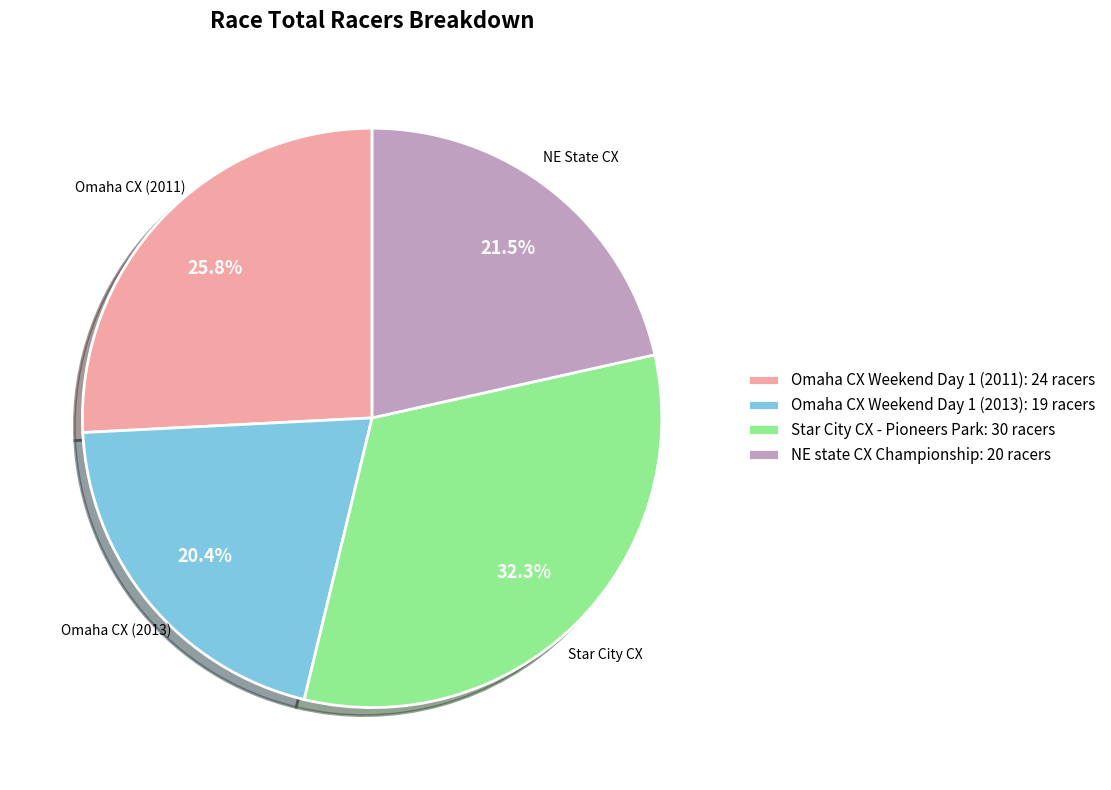

Is Omaha CX Weekend Day 1 (2013) the majority of the pie?

No